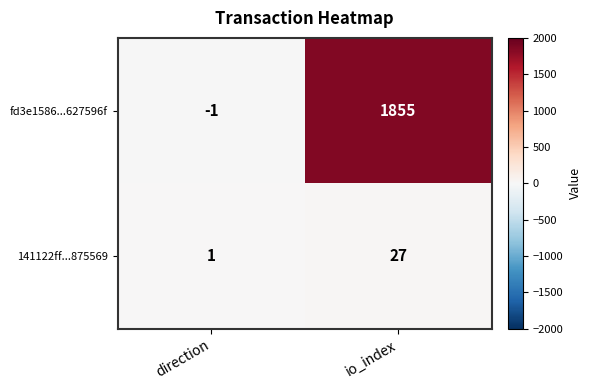

What is the sum of the fd3e1586...627596f values at direction and io_index?

1854